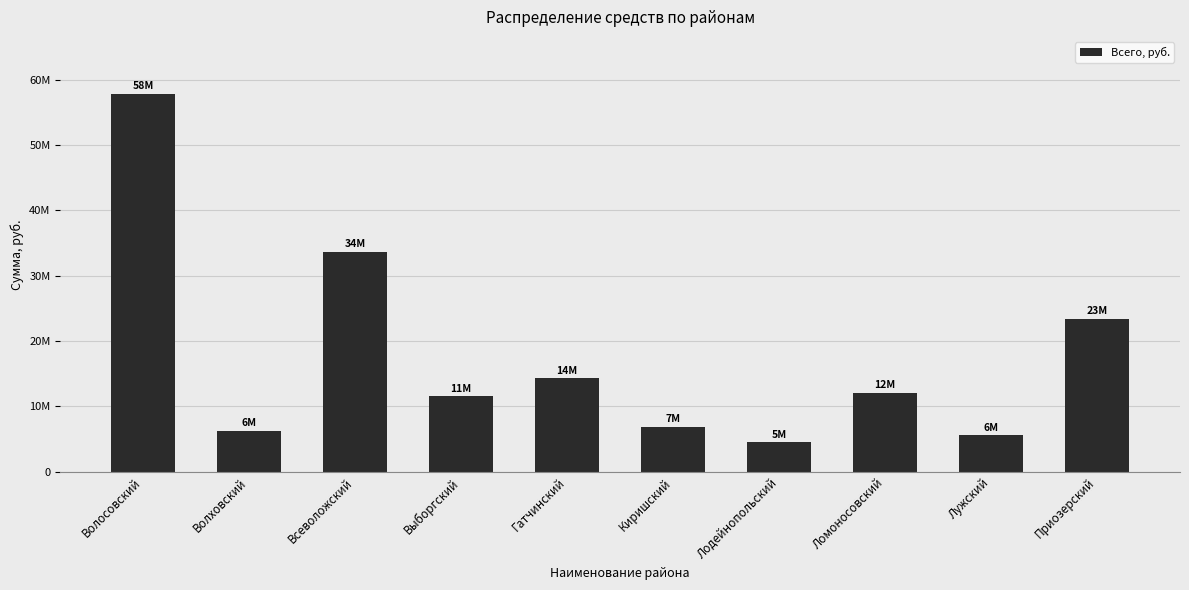

Does the chart contain any negative values?

No